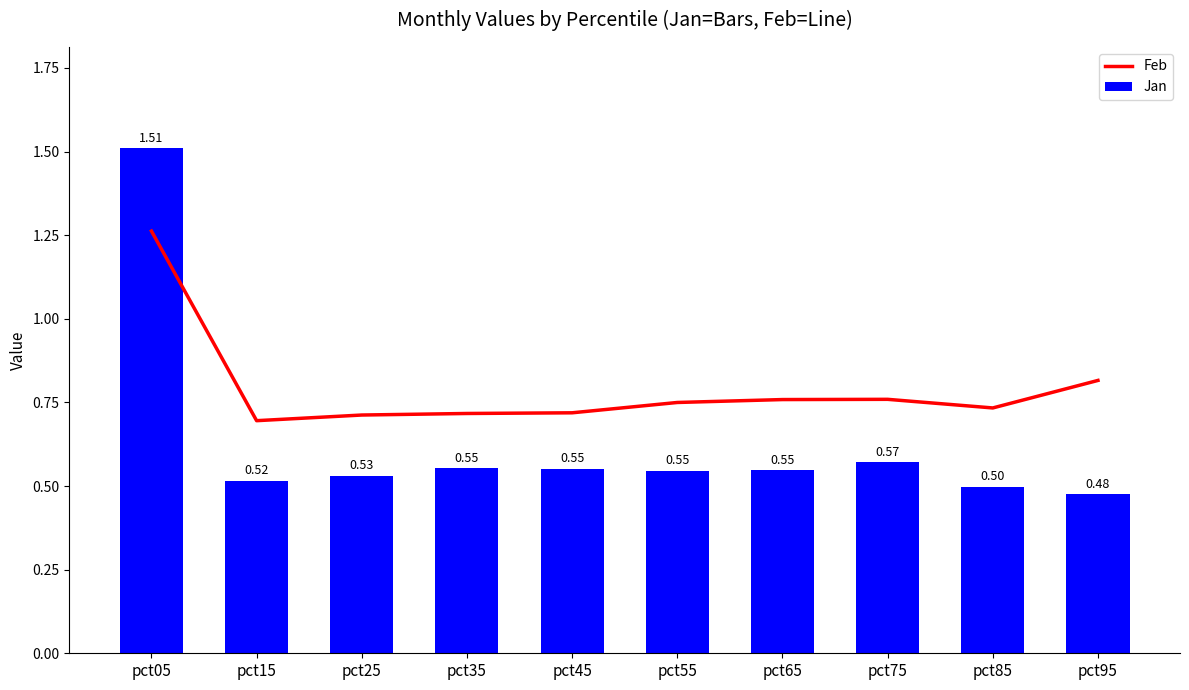

What is the total value across all series at pct85?

1.2